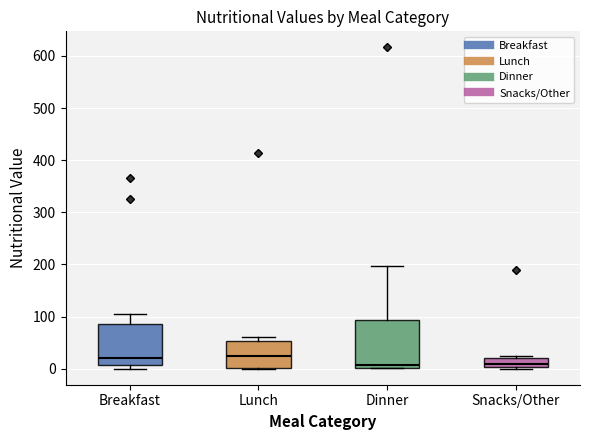

Where does the median line of the box for Snacks/Other sit on the y-axis? The values are not printed on the chart, so give them approximately, as read against the axis.

10